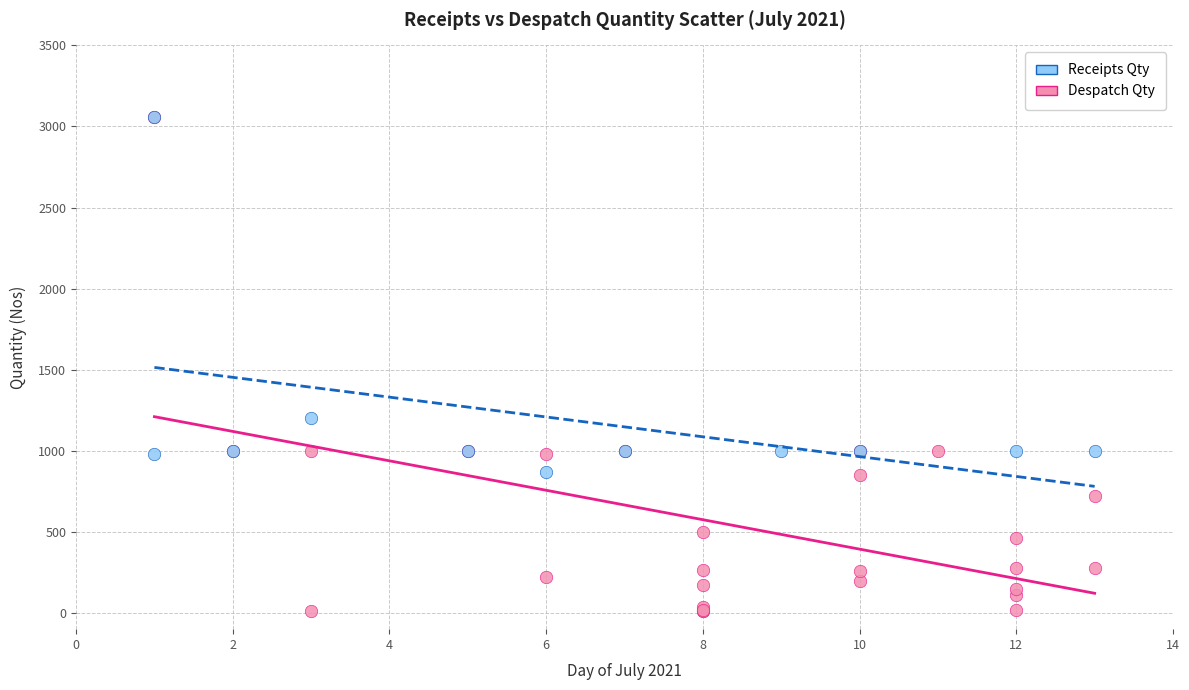

Which series has the widest spread of Y values?

Despatch Qty